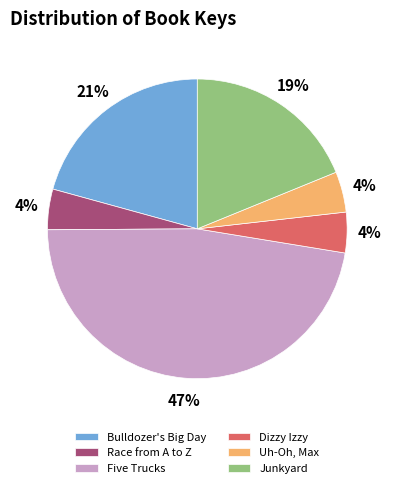

To the nearest percent, what portion does Uh-Oh, Max represent?

4%